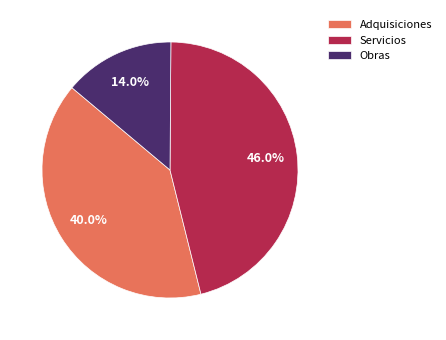

How many slices are in this pie chart?

3